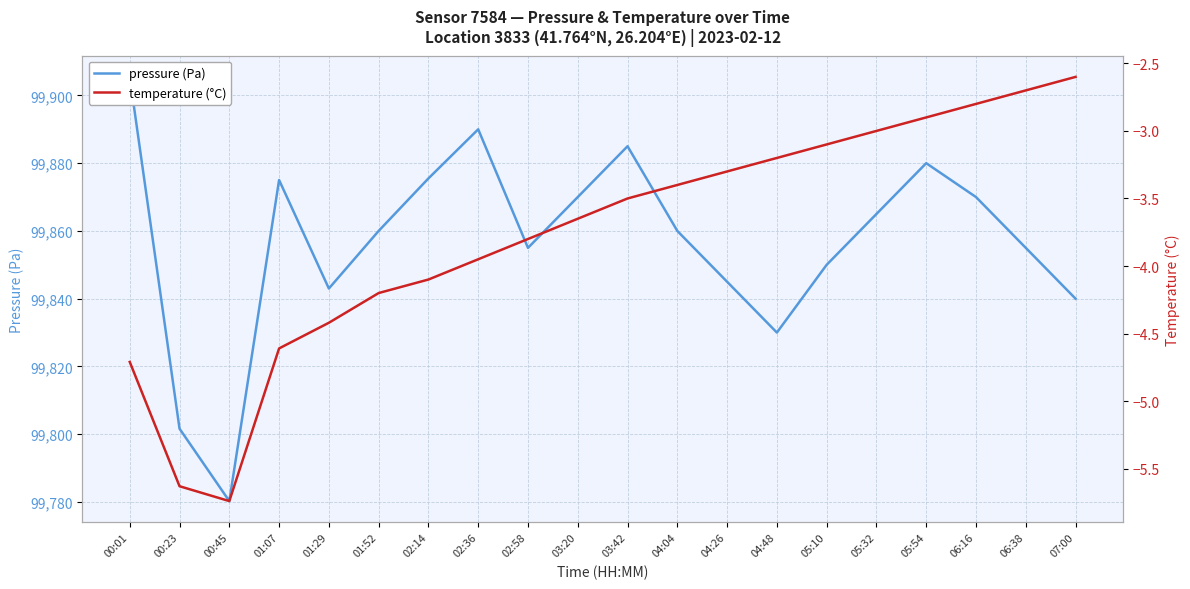

How many interior local peaks does the pressure (Pa) series have?

4